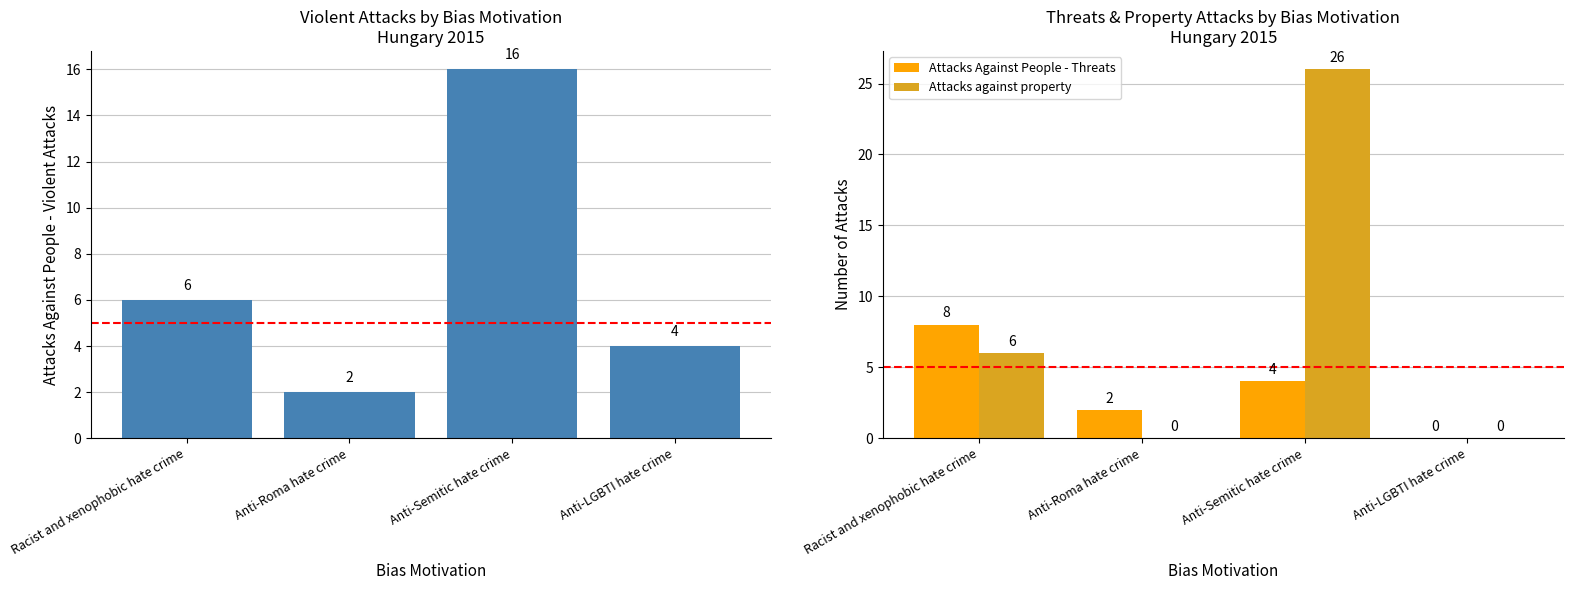

Where is Attacks against property nearest to the value 13?

Racist and xenophobic hate crime